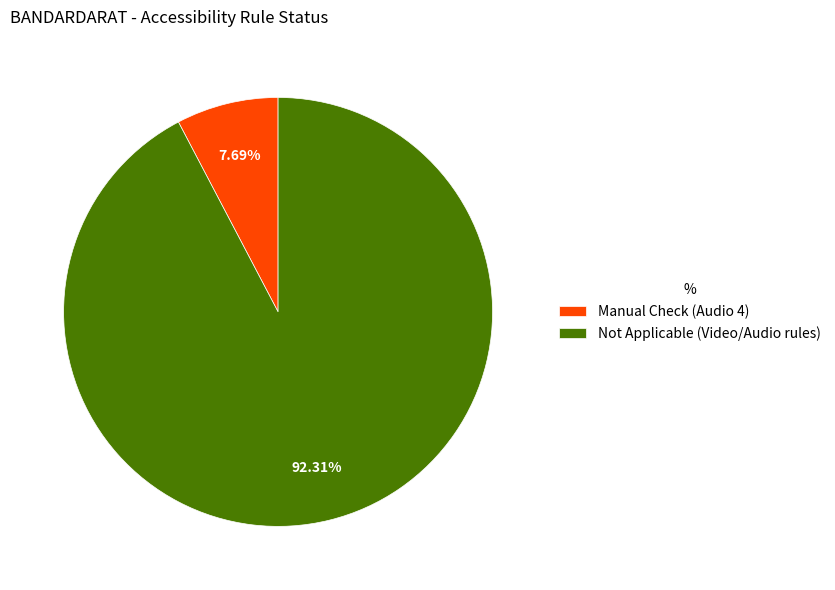

What is the smallest slice in the pie chart?

Manual Check (Audio 4)